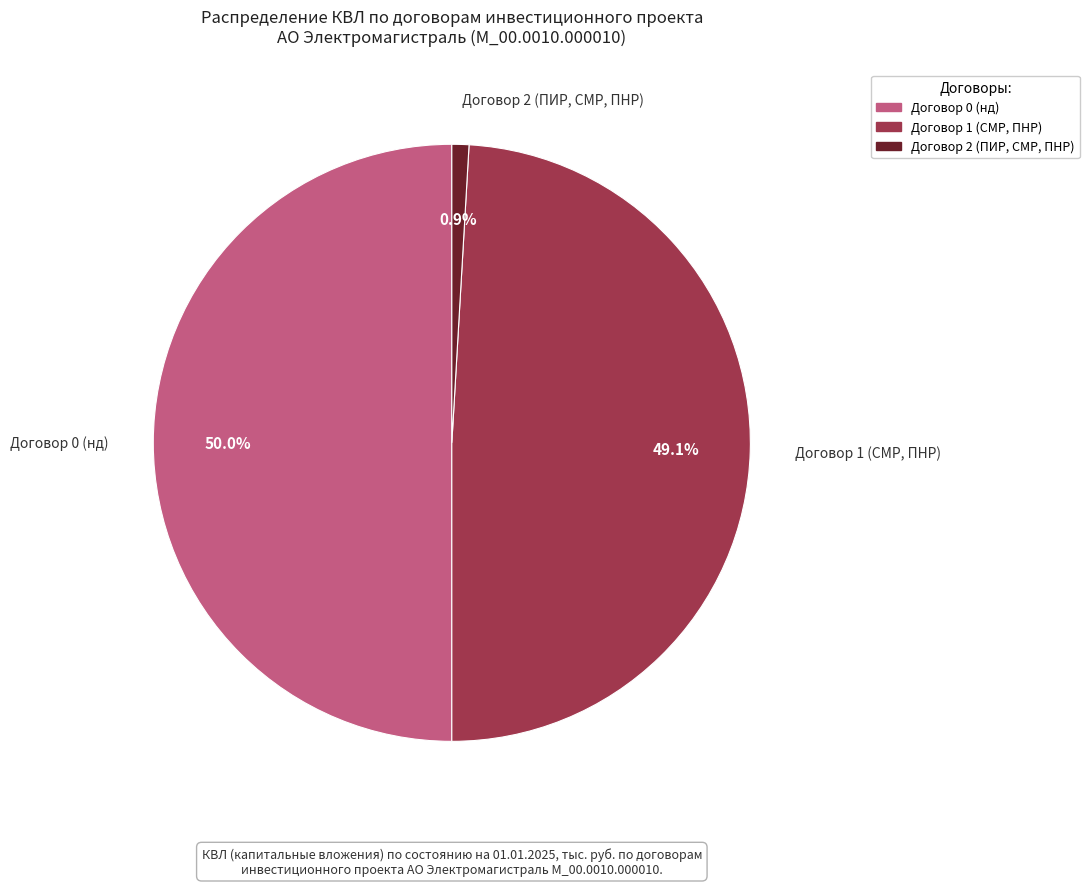

How many segments does this pie chart have?

3